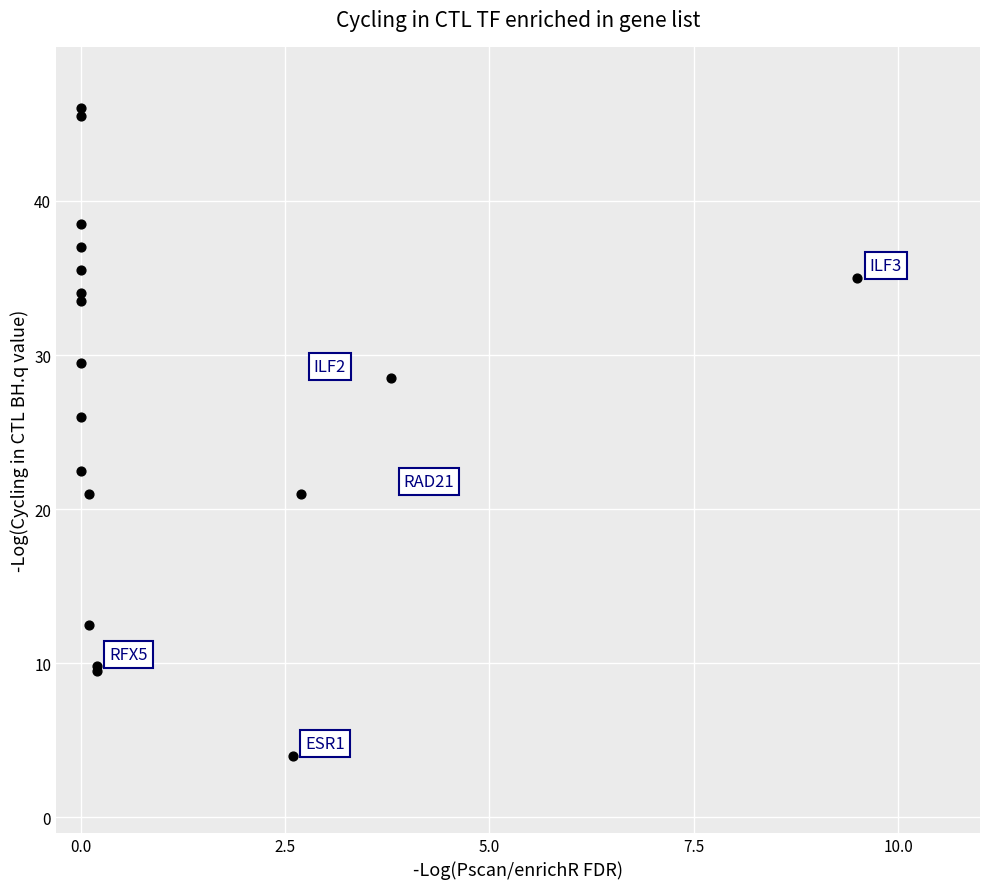

What Y value in the scatter plot is closest to 25?

26.0